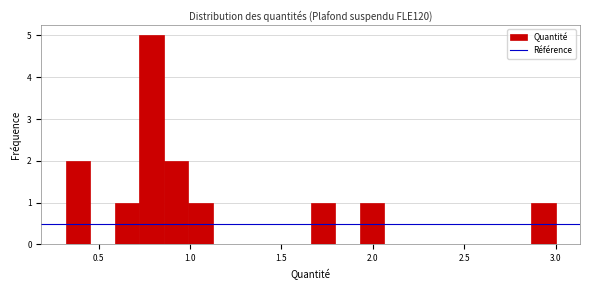

Read against the x-axis, roughly where is the centre of the tallest bar?

0.80